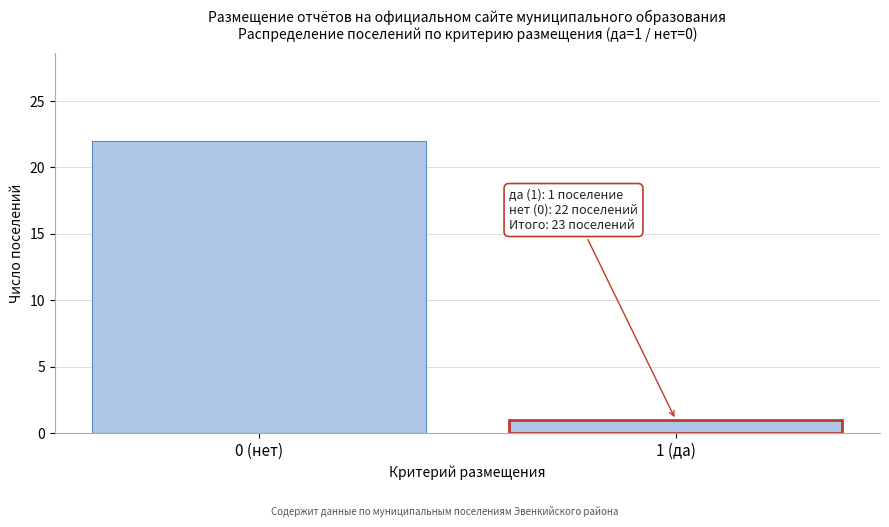

Reading left to right, list all the values displayed in this chart.

0 (нет)=22	1 (да)=1